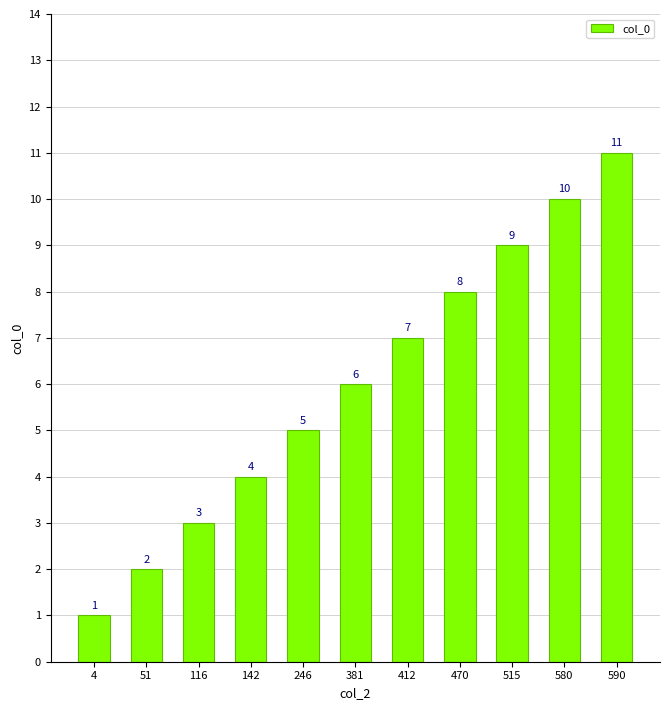

Read the value at 381, to the nearest 5.

5